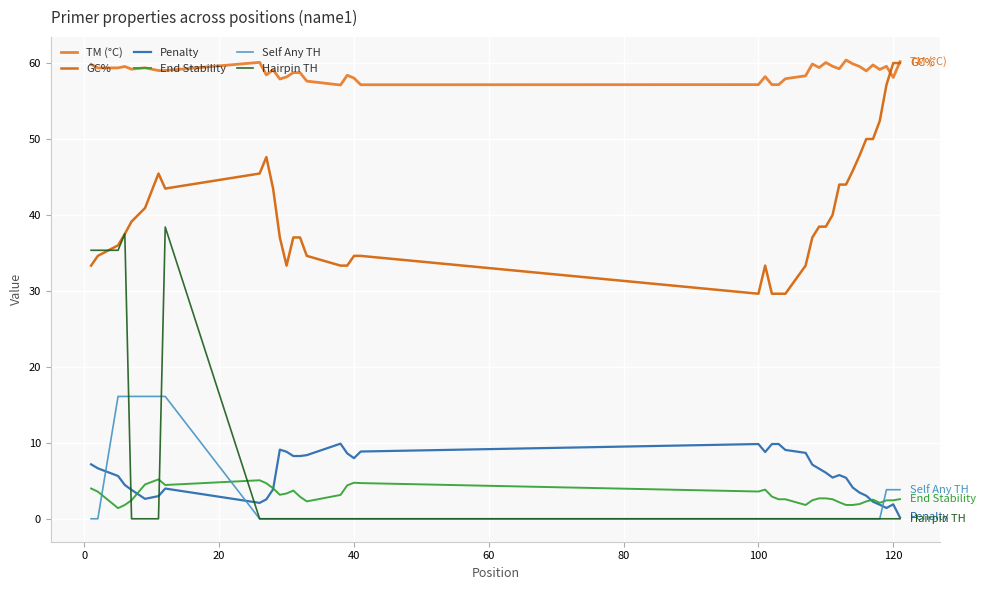

Is this an area chart (filled region under the line)?

No